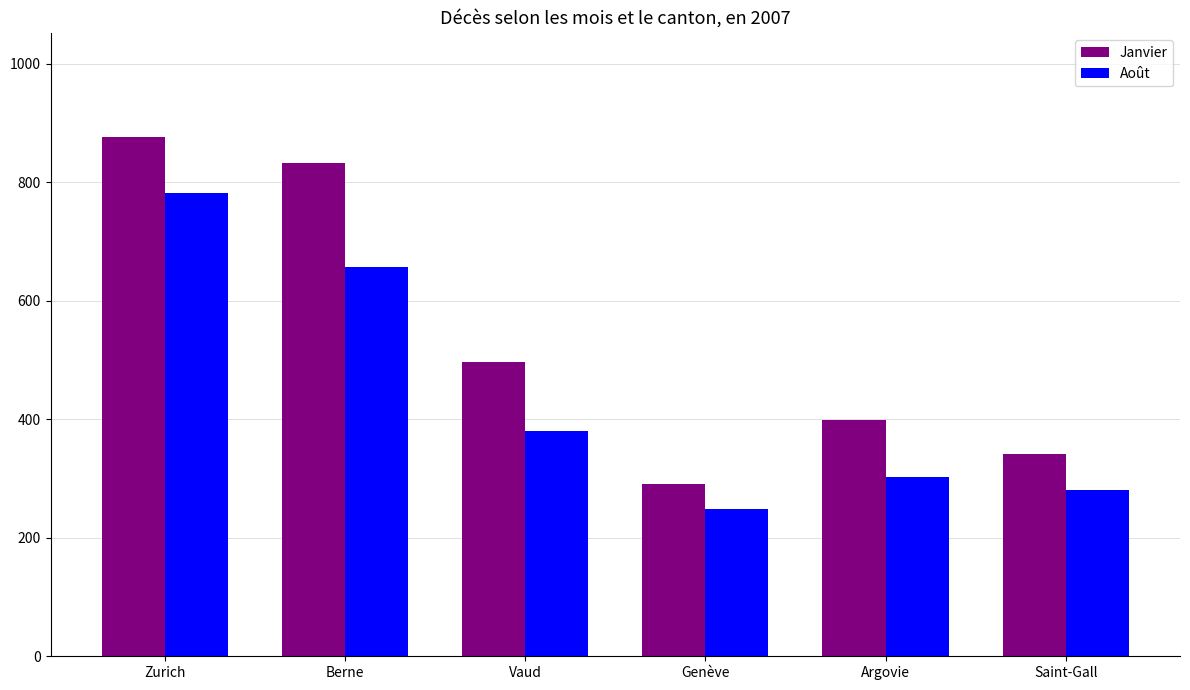

What value does the Janvier series have at Genève?

291